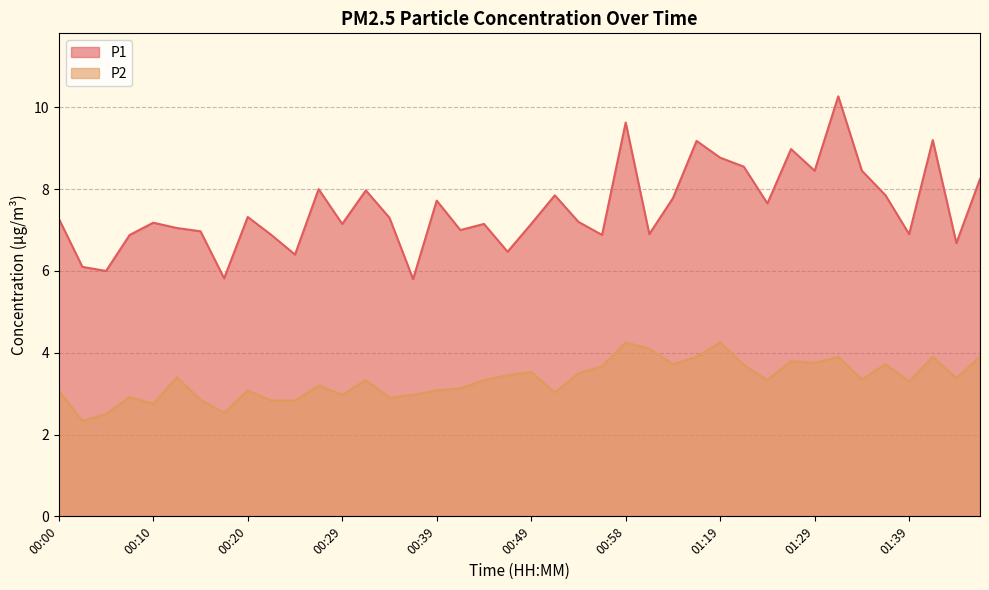

Reading left to right, list all the values displayed in this chart.

P1: 00:00=7.3	00:03=6.1	00:05=6.0	00:07=6.9	00:10=7.2	00:12=7.0	00:15=7.0	00:17=5.8	00:20=7.3	00:22=6.9	00:24=6.4	00:27=8.0	00:29=7.2	00:32=8.0	00:34=7.3	00:37=5.8	00:39=7.7	00:41=7.0	00:44=7.2	00:46=6.5	00:49=7.2	00:51=7.8	00:54=7.2	00:56=6.9	00:58=9.6	01:01=6.9	01:03=7.8	01:16=9.2	01:19=8.8	01:22=8.6	01:24=7.7	01:27=9.0	01:29=8.4	01:32=10.3	01:34=8.4	01:37=7.8	01:39=6.9	01:42=9.2	01:44=6.7	01:47=8.2
P2: 00:00=3.1	00:03=2.3	00:05=2.5	00:07=2.9	00:10=2.8	00:12=3.4	00:15=2.9	00:17=2.5	00:20=3.1	00:22=2.8	00:24=2.8	00:27=3.2	00:29=3.0	00:32=3.3	00:34=2.9	00:37=3.0	00:39=3.1	00:41=3.1	00:44=3.3	00:46=3.5	00:49=3.5	00:51=3.0	00:54=3.5	00:56=3.7	00:58=4.2	01:01=4.1	01:03=3.7	01:16=3.9	01:19=4.2	01:22=3.7	01:24=3.3	01:27=3.8	01:29=3.8	01:32=3.9	01:34=3.4	01:37=3.7	01:39=3.3	01:42=3.9	01:44=3.4	01:47=3.9